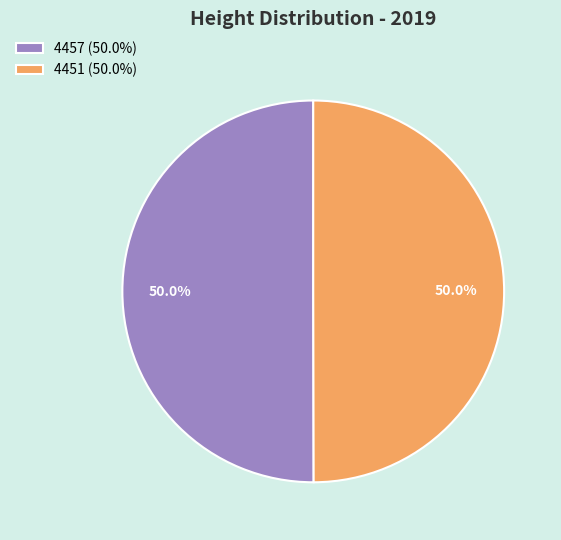

What portion of the pie excludes 4451?

50.0%